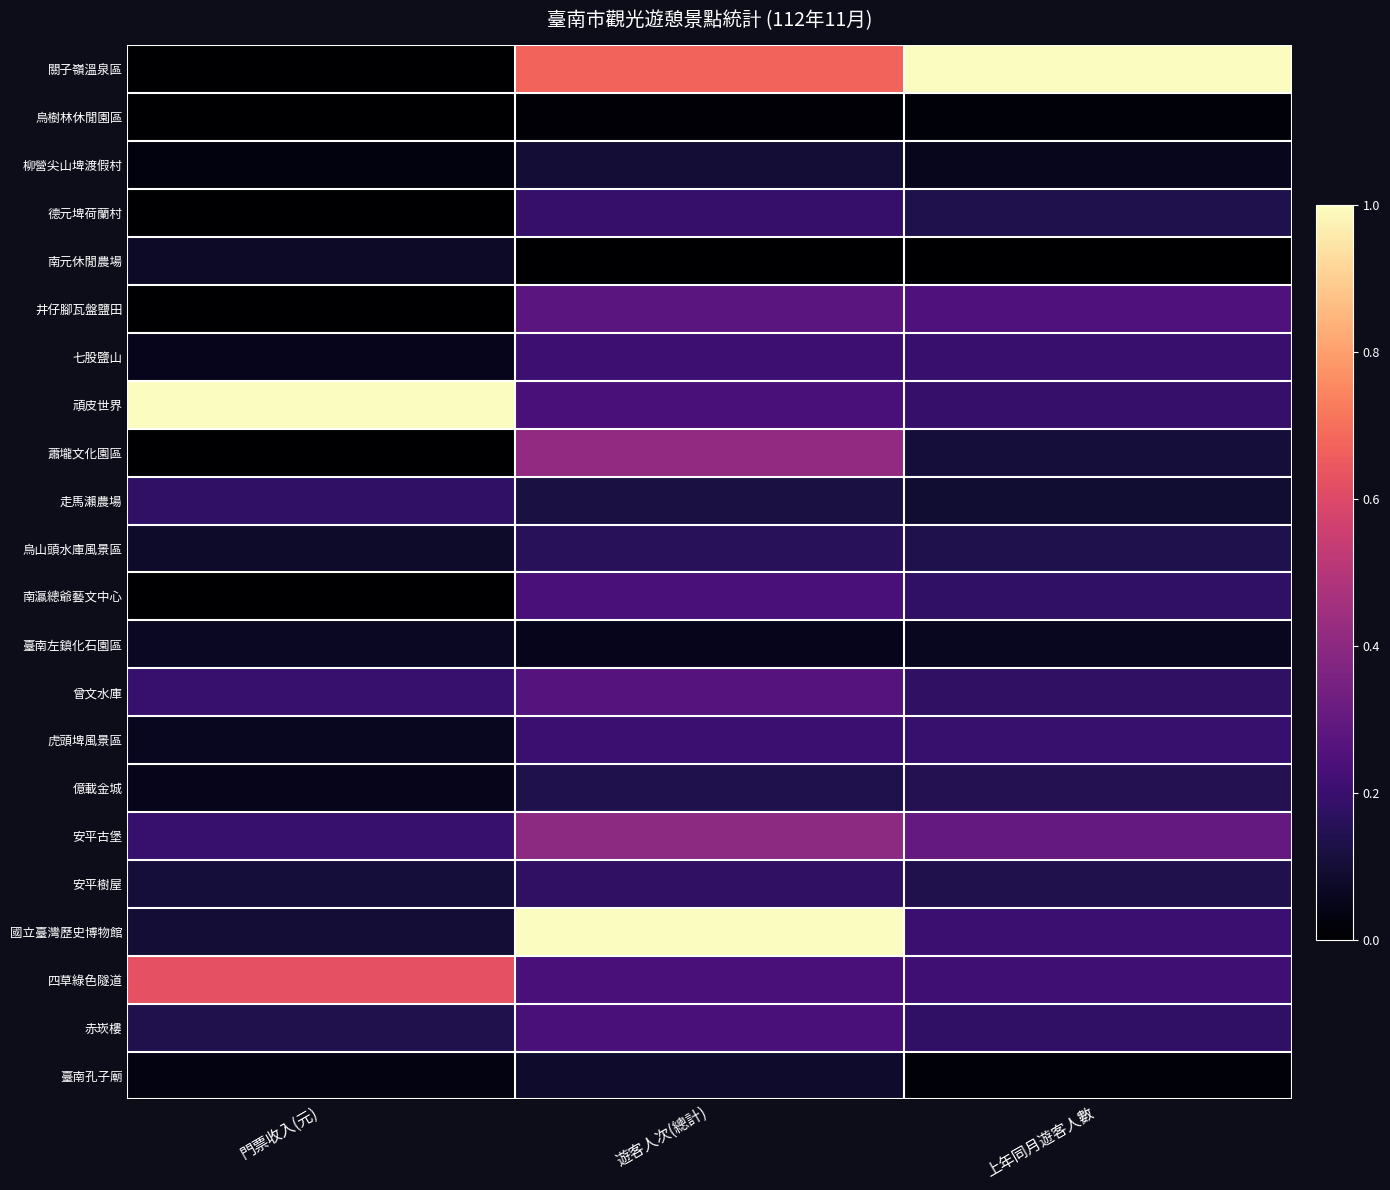

How many series are shown in this chart?

22